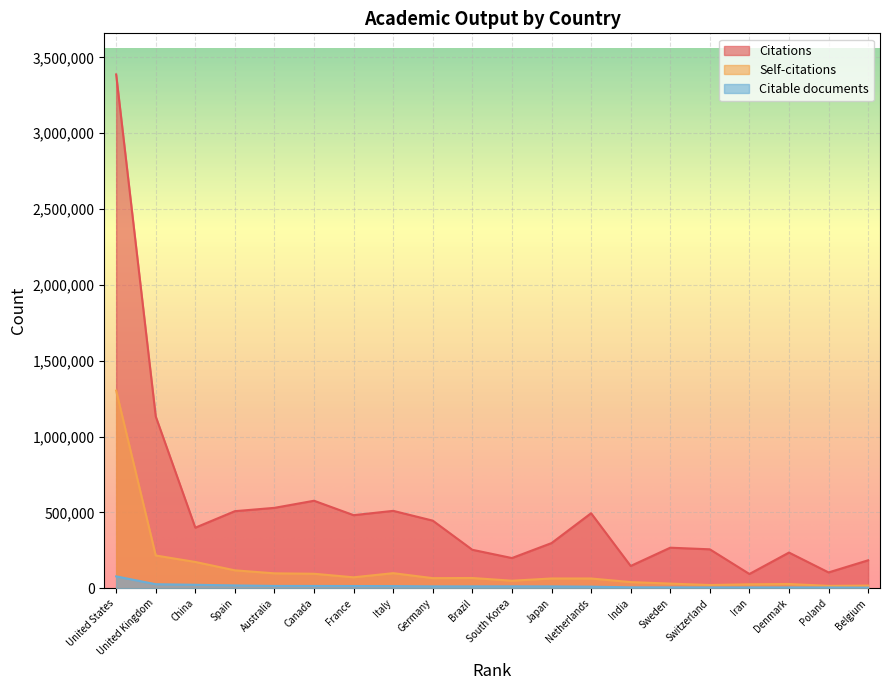

At which category is the sum across all series the highest?

United States